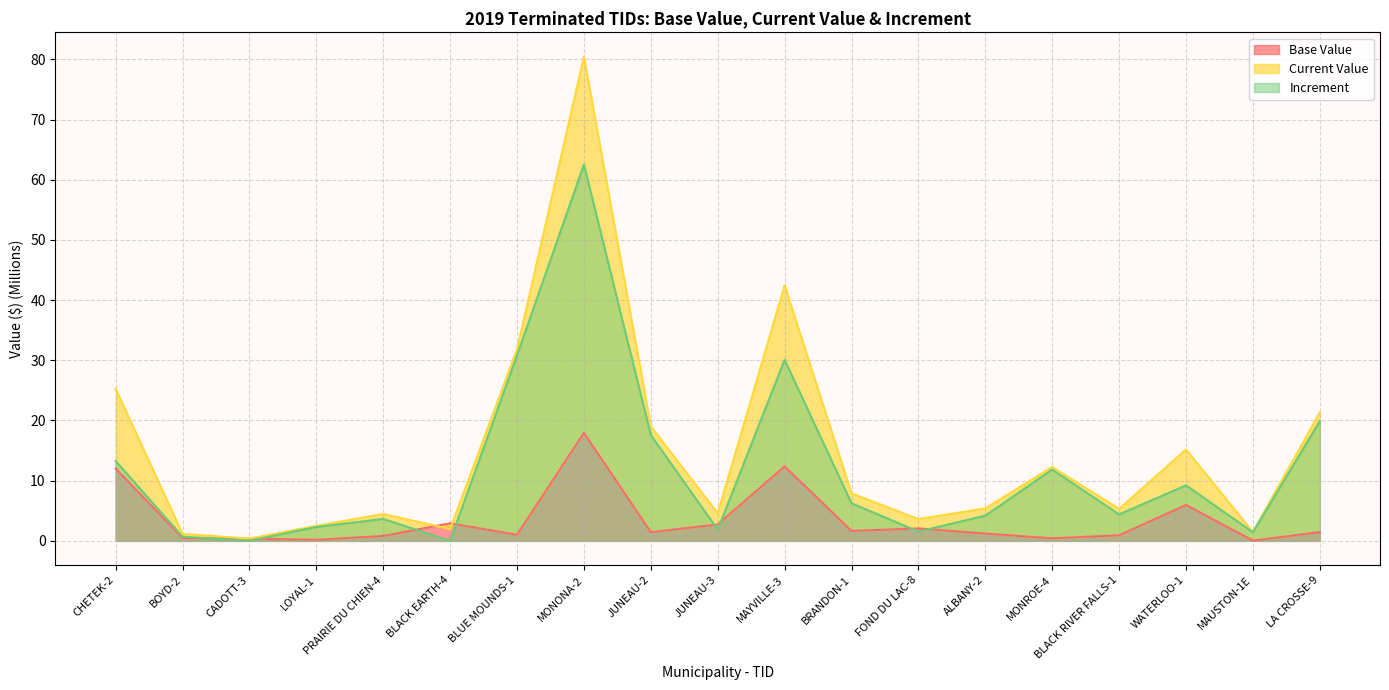

How many lines are shown in the chart?

3